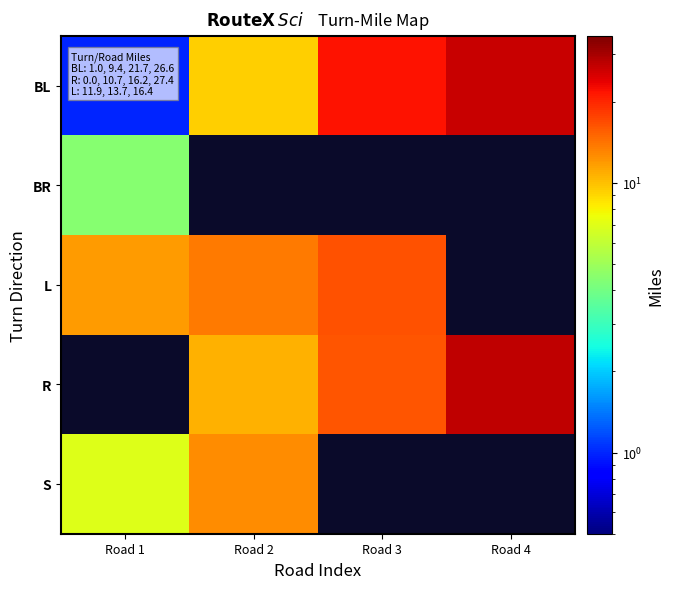

What is the spread (max minus min) of values at Road 3?

5.5